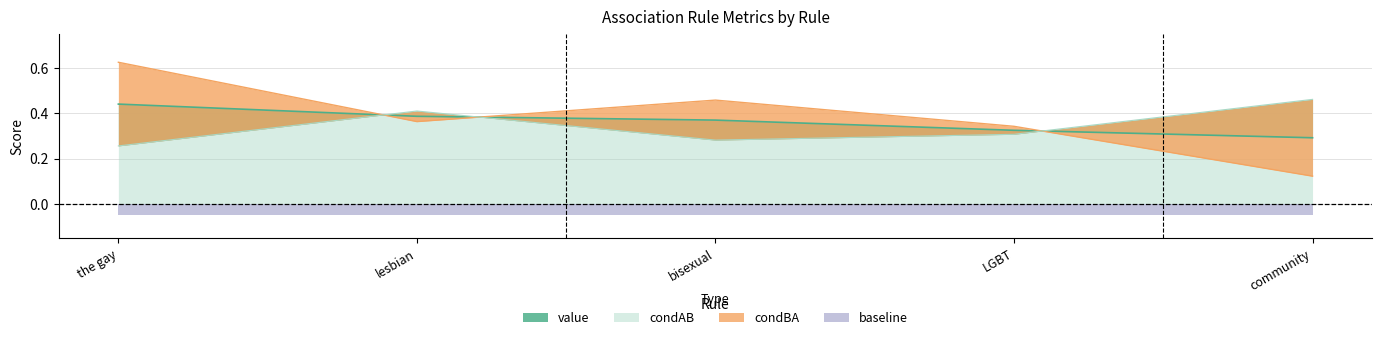

At how many categories does at least one series exceed 0?

5